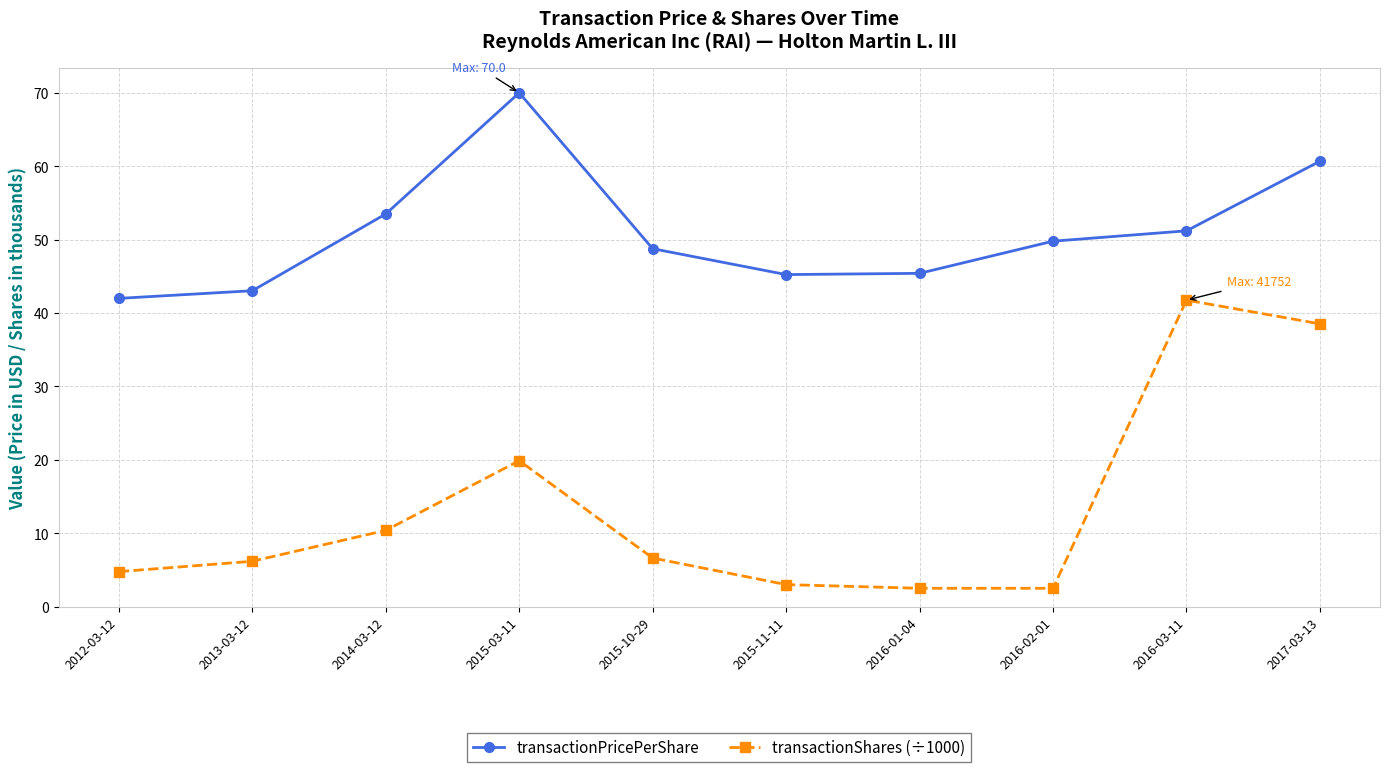

Where does the transactionPricePerShare series first go above 49?

2014-03-12